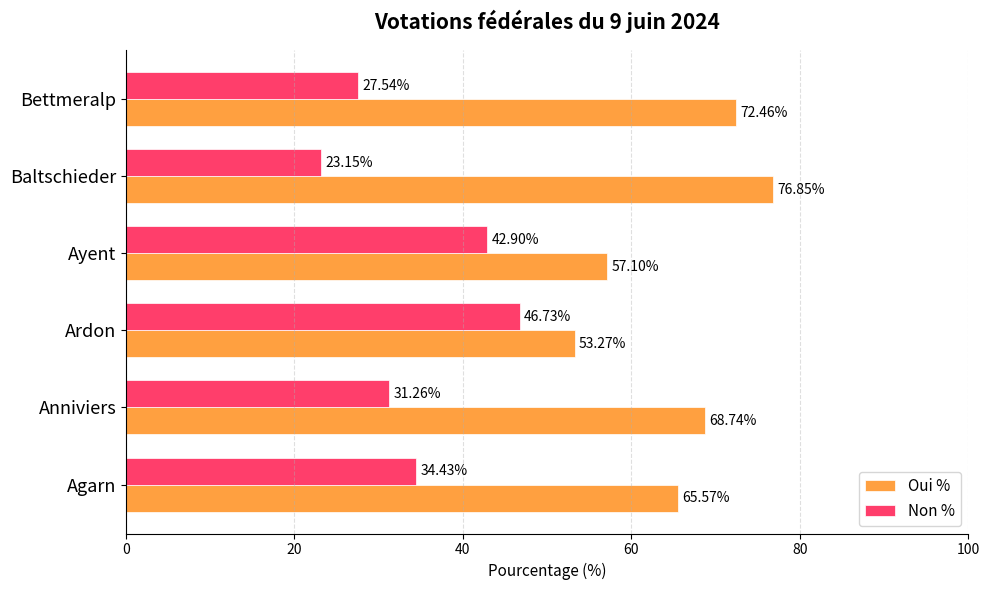

At which label does Oui % reach its peak?

Baltschieder